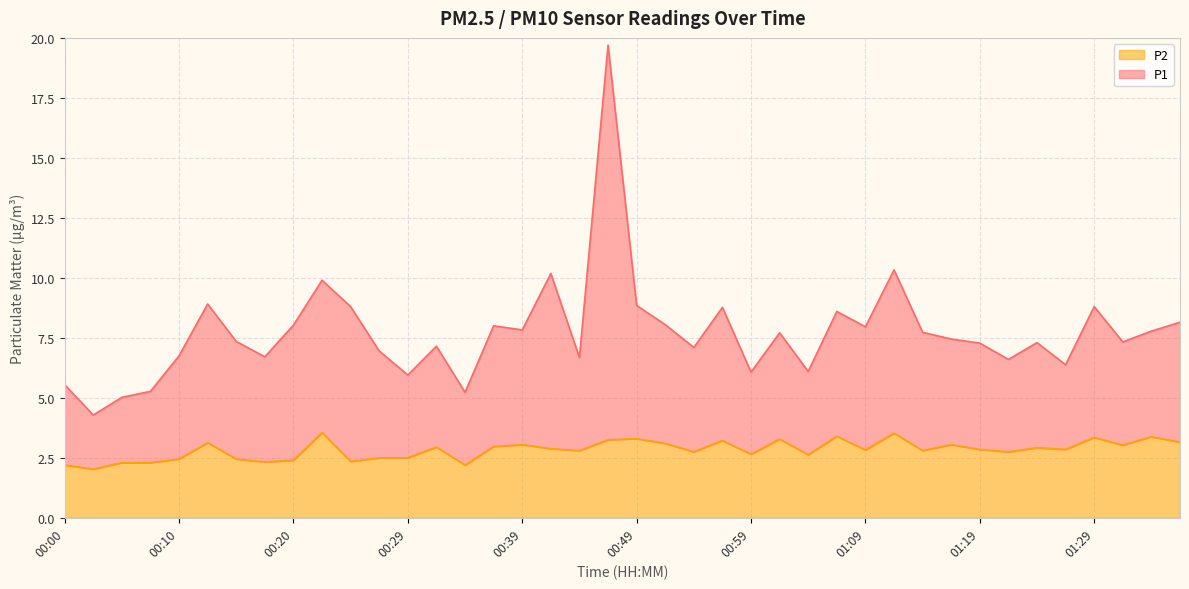

What position from the left is 01:07?

28